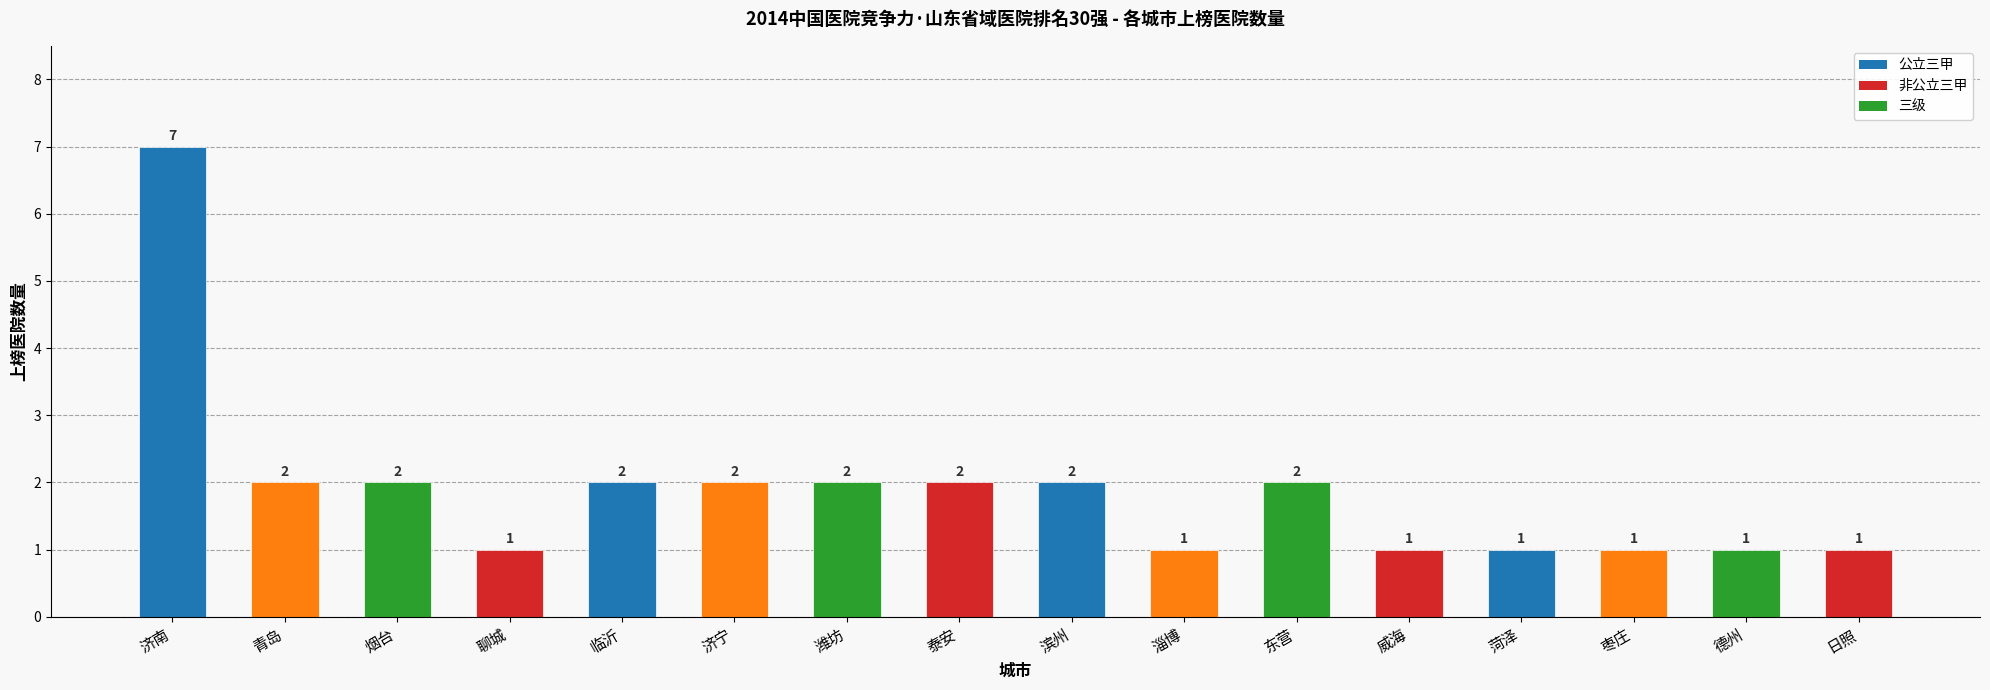

How many values are between 1 and 2?

15